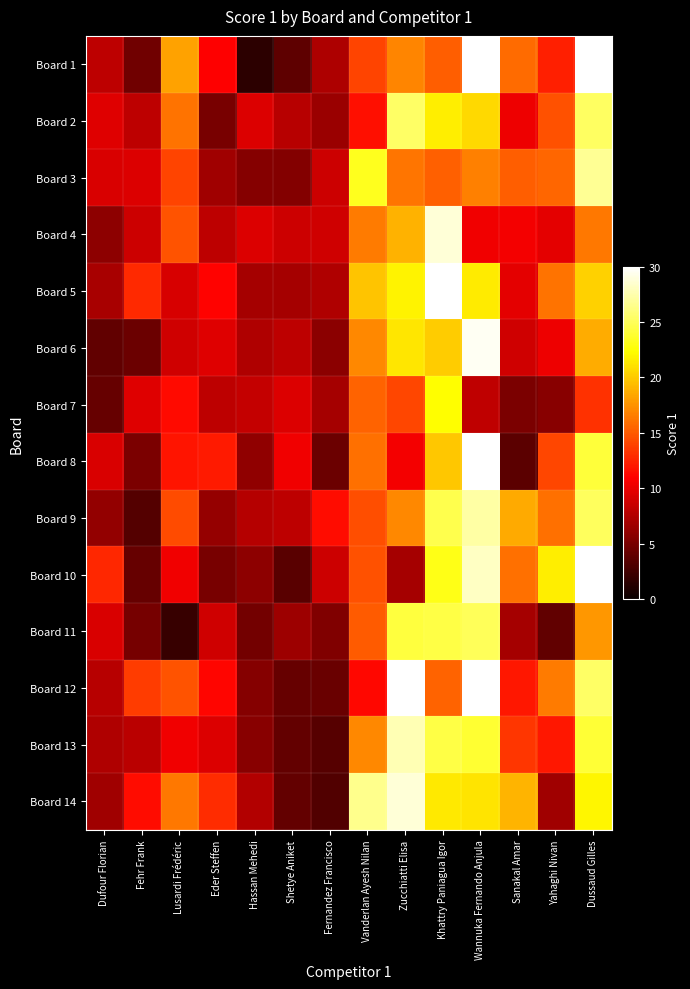

Count the number of data series in this chart.

14